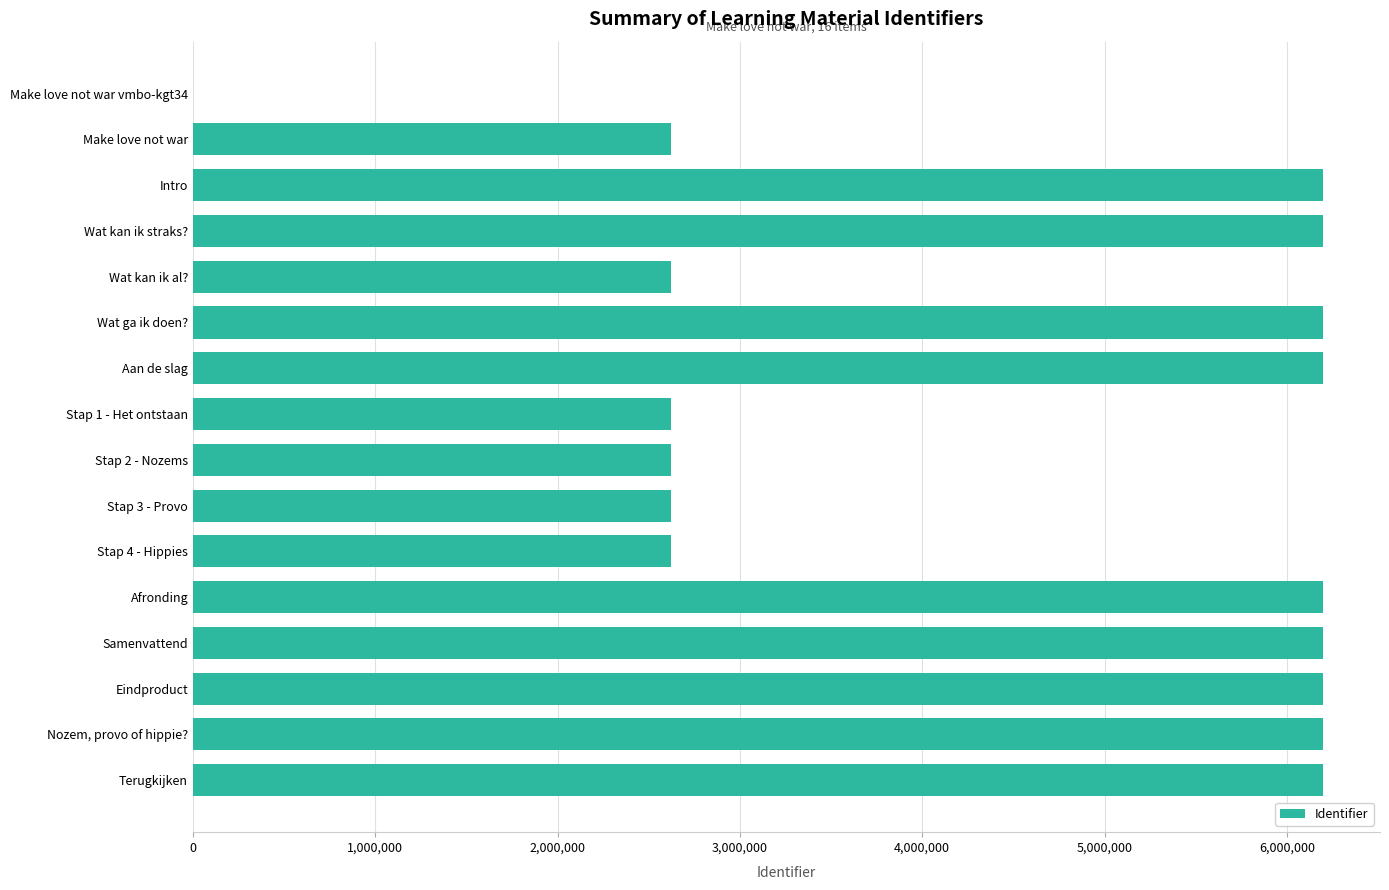

Count the number of categories in the chart.

16